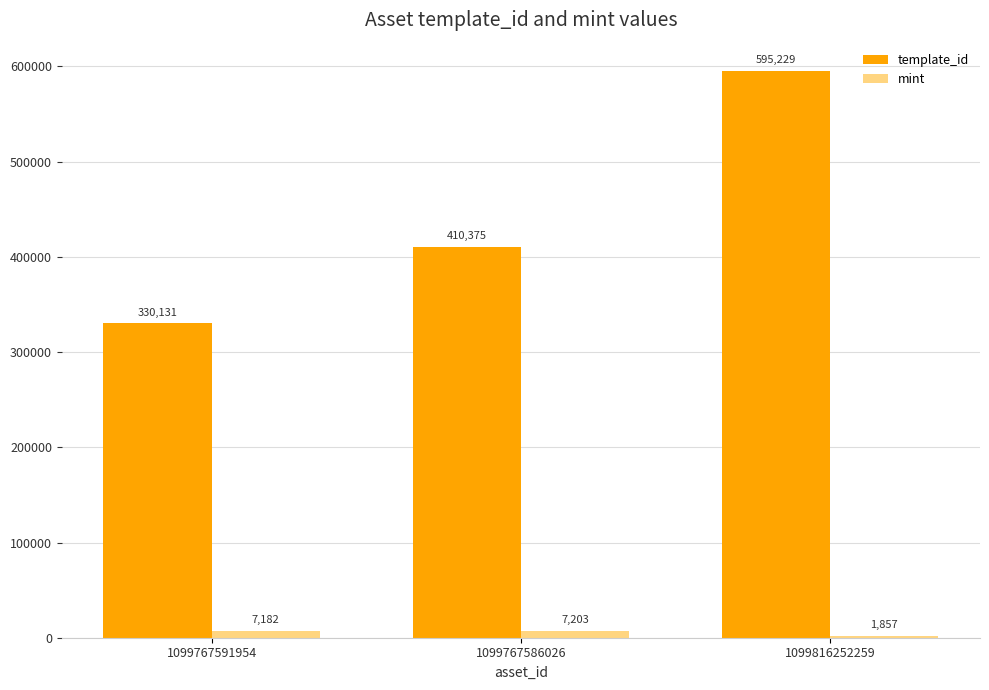

Which series changed the most between 1099767591954 and 1099816252259?

template_id